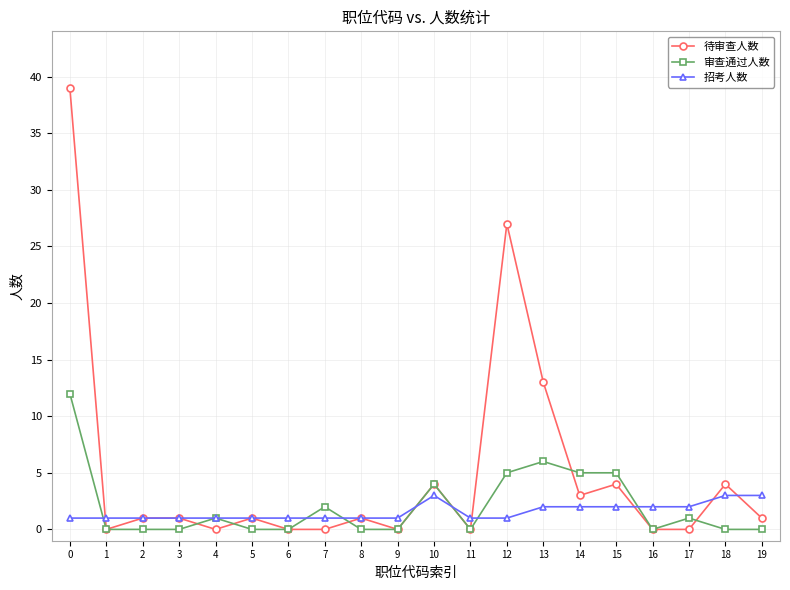

True or false: 招考人数 has more than 0 points higher than both neighbors.

True